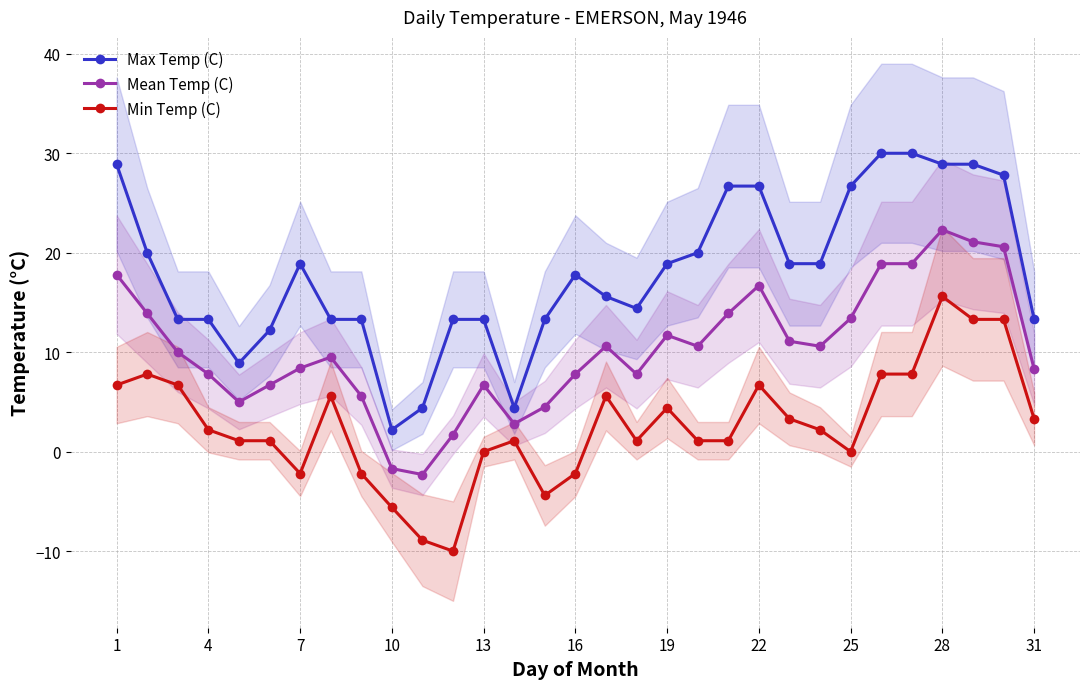

What is the minimum value for Min Temp (C)?

-10.0